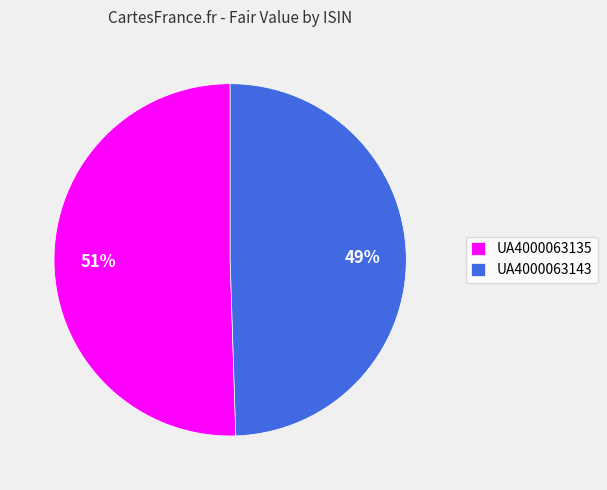

Which slice is the largest?

UA4000063135